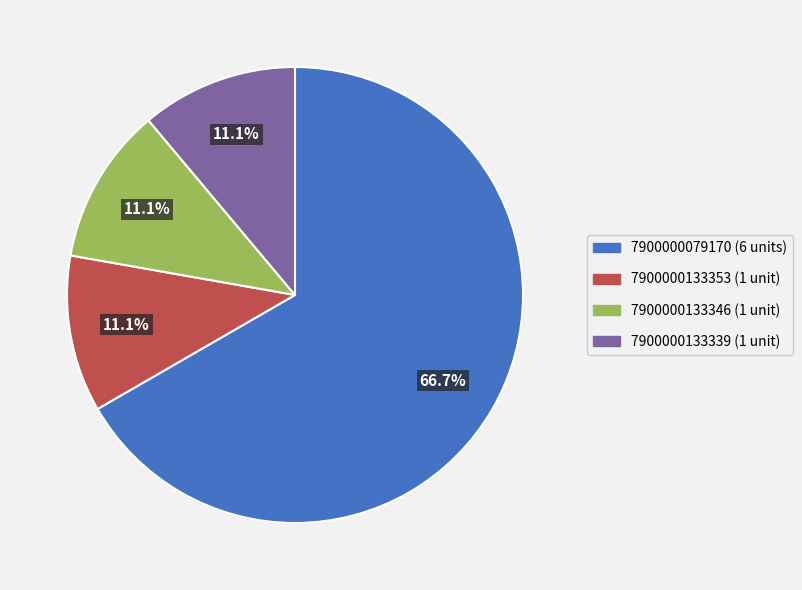

Do 7900000133346 and 7900000079170 together represent more than half of the pie?

Yes